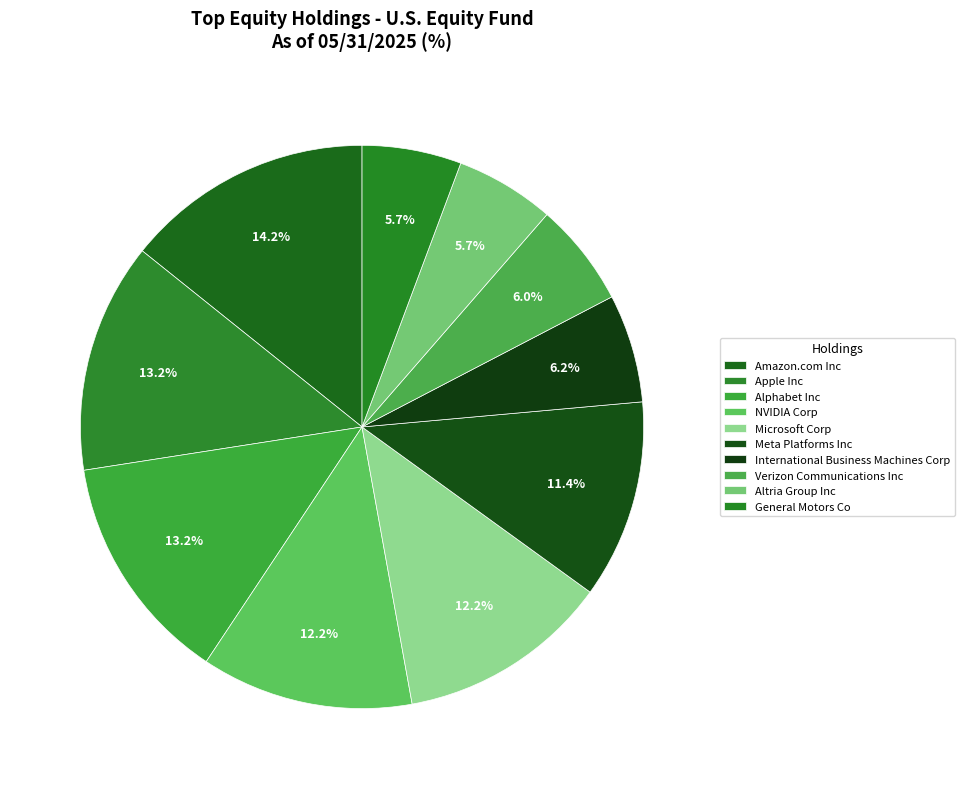

Count the number of slices in the pie.

10